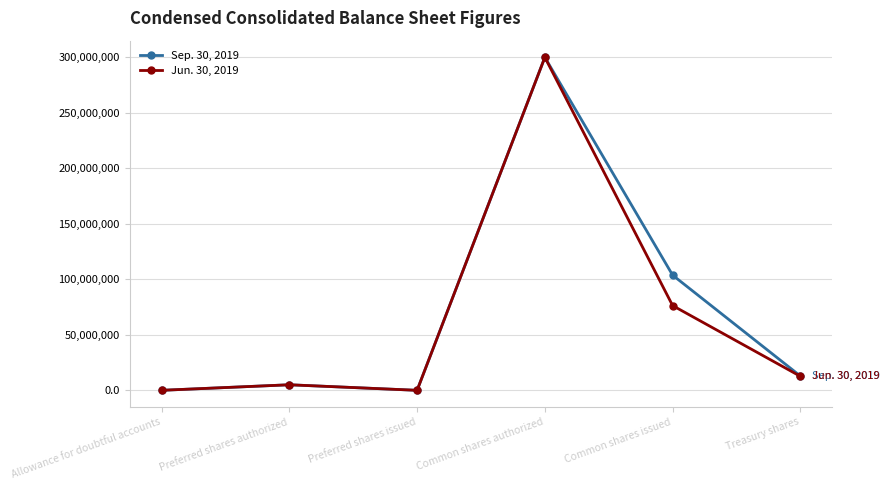

The Sep. 30, 2019 series shows 1303 at Allowance for doubtful accounts. True or false?

True